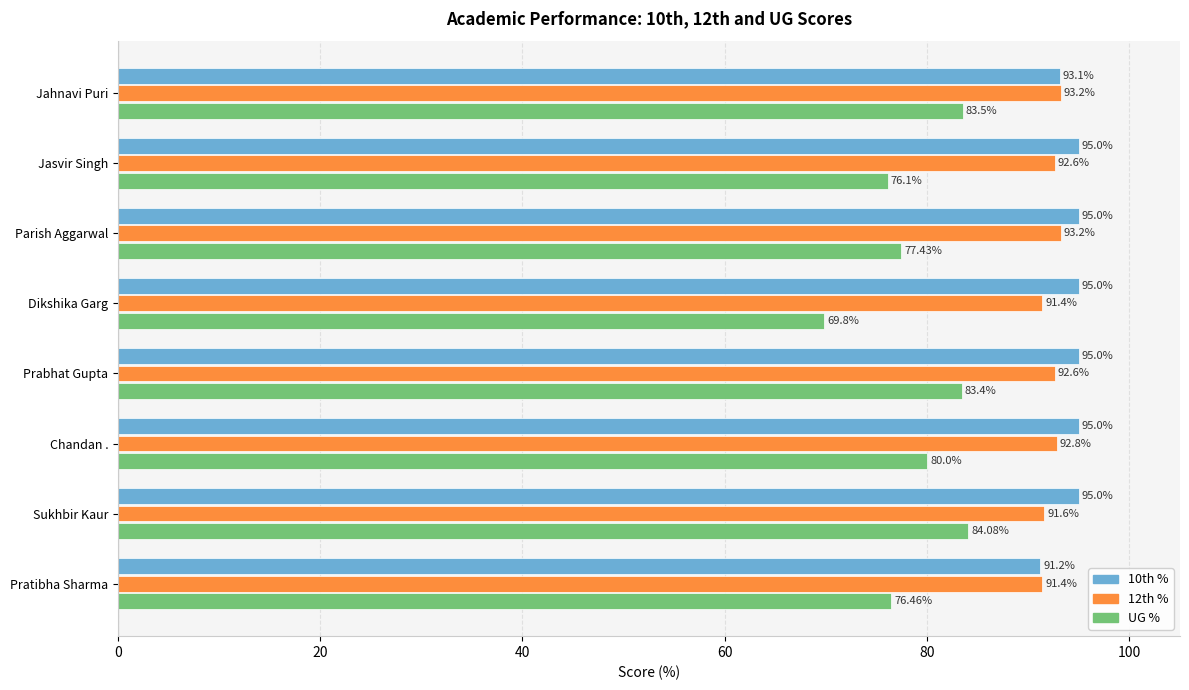

What is the difference between the maximum and minimum values in the 12th % series?

1.8